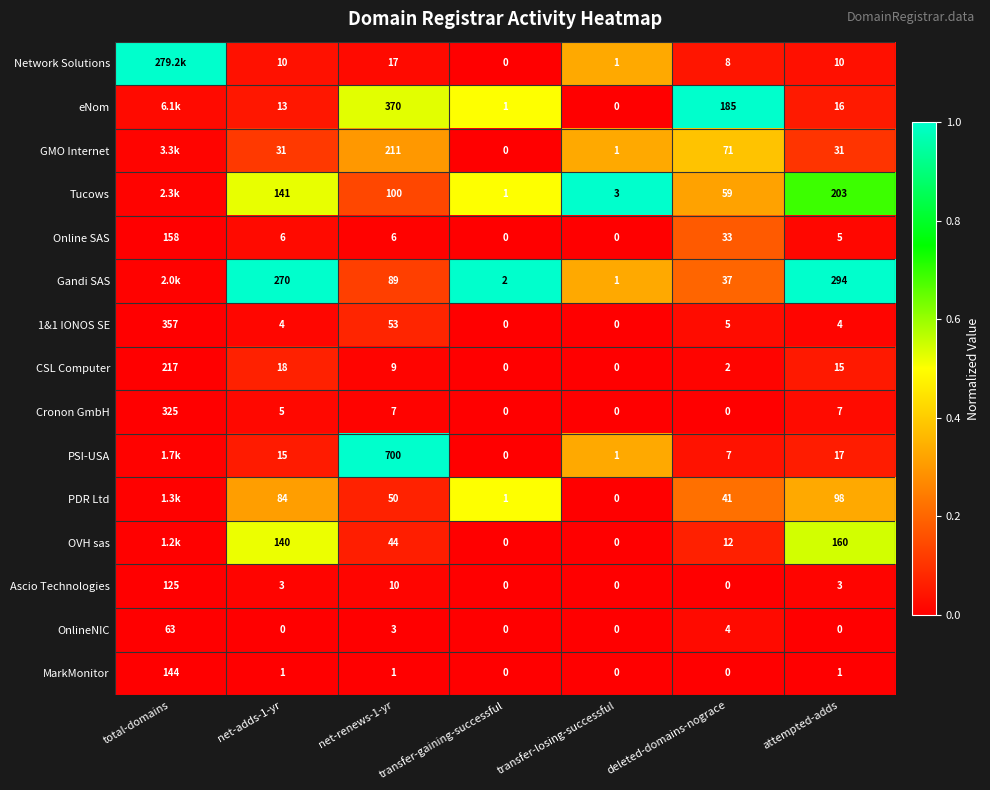

Is the value of Ascio Technologies at total-domains greater than the value of Cronon GmbH at total-domains?

No